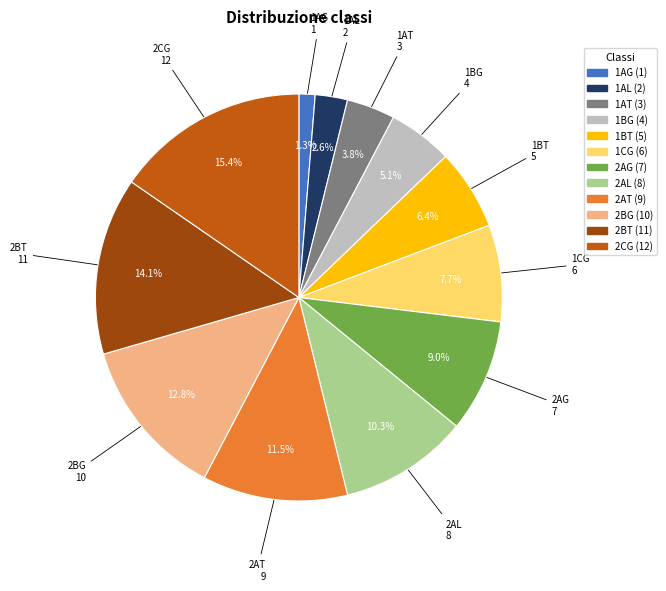

What percentage is the 2CG slice, to the nearest percent?

15%